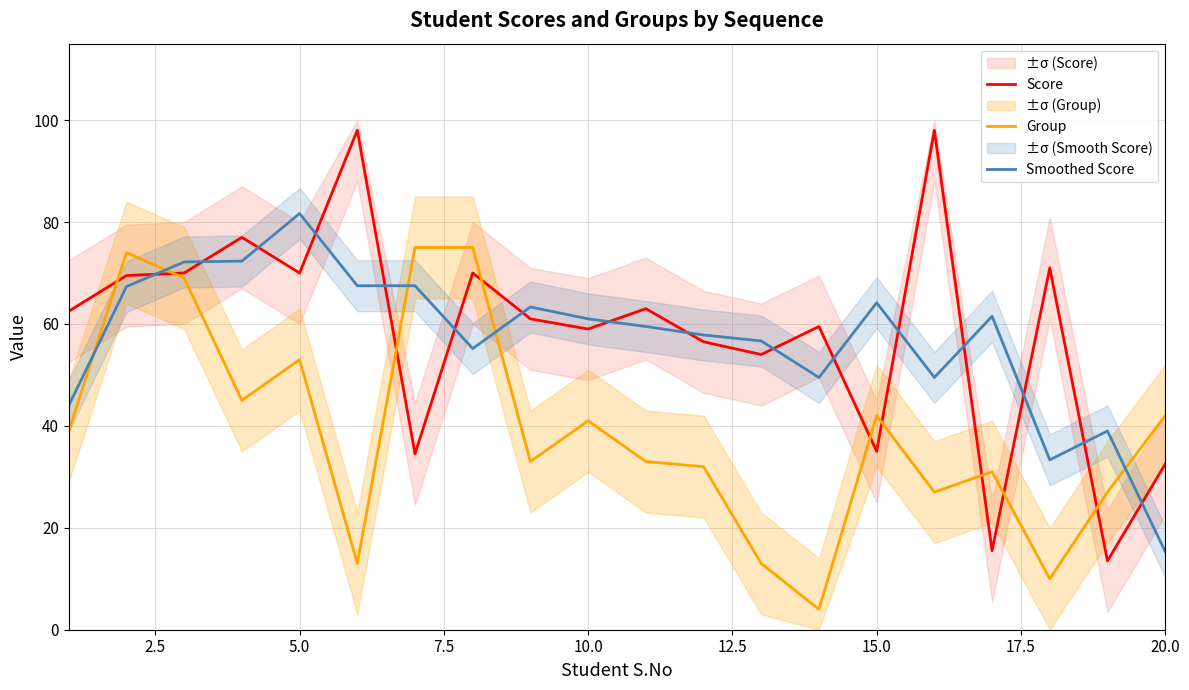

The Group series shows 42.0 at 15.0. True or false?

True